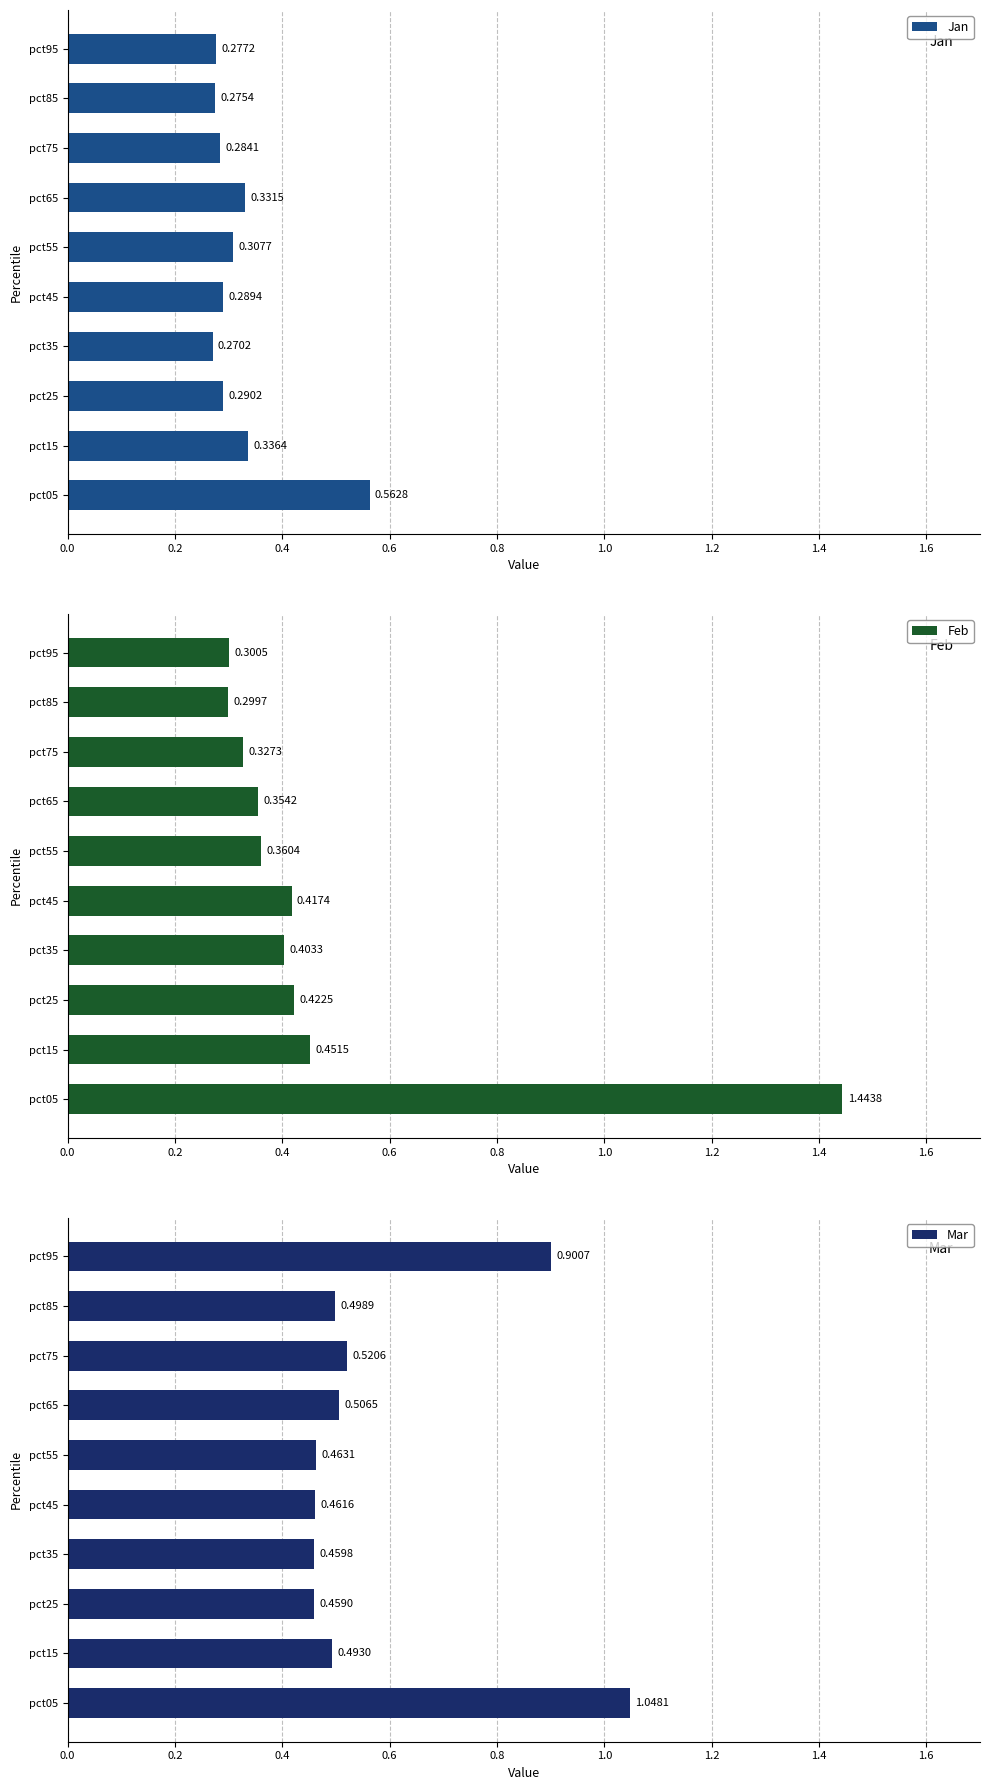

What are all the series names shown in the legend?

Jan, Feb, Mar